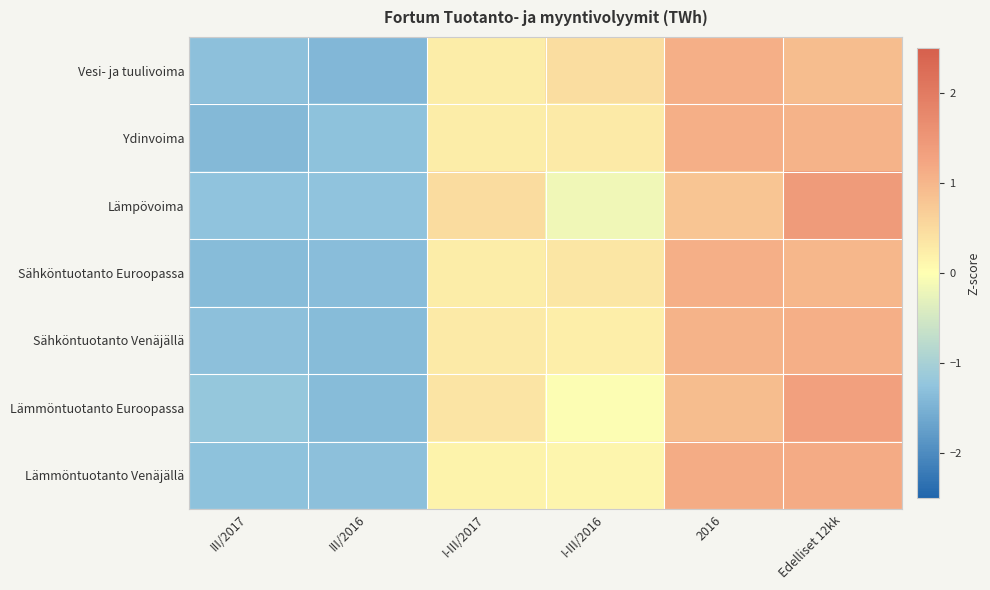

Which series changed the most between III/2017 and III/2016?

Lämmöntuotanto Euroopassa